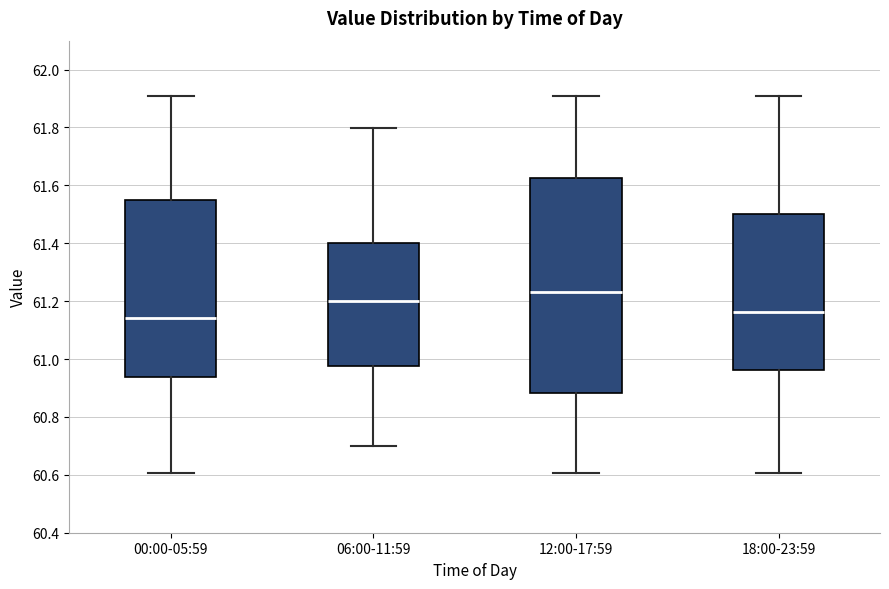

Reading left to right, transcribe this box plot: for each box, give where its median line is, the range the box spans, and where its two whiskers end, as read against the y-axis. The values are not printed on the chart, so give them approximately, as read against the axis.

00:00-05:59: median 61.14, box 60.94 to 61.54, whiskers 60.60 to 61.90
06:00-11:59: median 61.20, box 60.98 to 61.40, whiskers 60.70 to 61.80
12:00-17:59: median 61.24, box 60.88 to 61.62, whiskers 60.60 to 61.90
18:00-23:59: median 61.16, box 60.96 to 61.50, whiskers 60.60 to 61.90